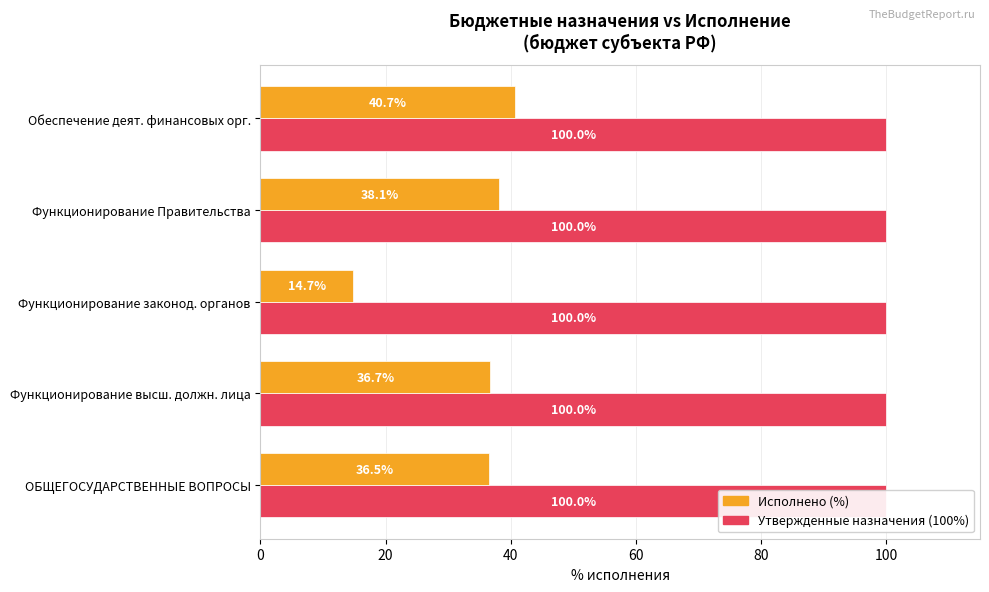

Reading right to left, what are all the values shown in this chart?

Утвержденные назначения (100%): 0.3	0.3	0.3	0.3	0.3
Исполнено (%): 40.7	38.1	14.7	36.7	36.5